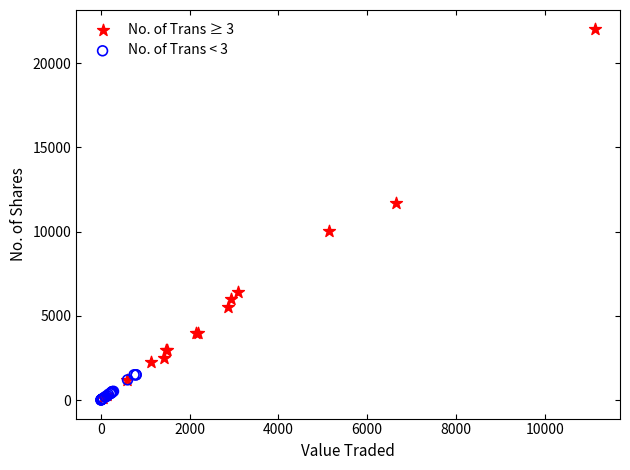

Which series contains the highest Y value?

No. of Trans ≥ 3